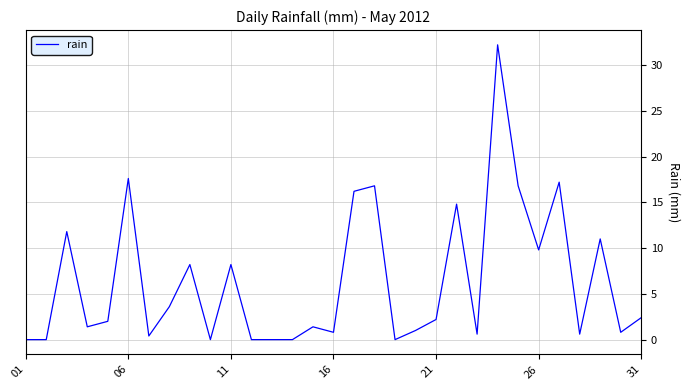

What is the maximum value shown in the chart?

32.2